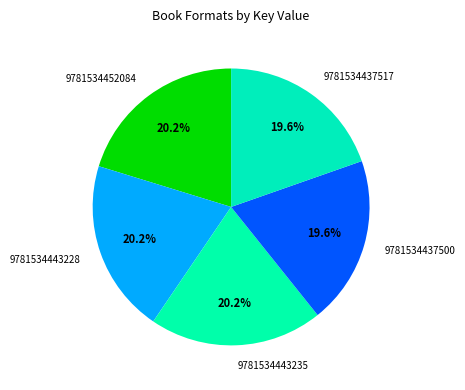

What percentage do 9781534452084 and 9781534443228 together represent?

40.5%